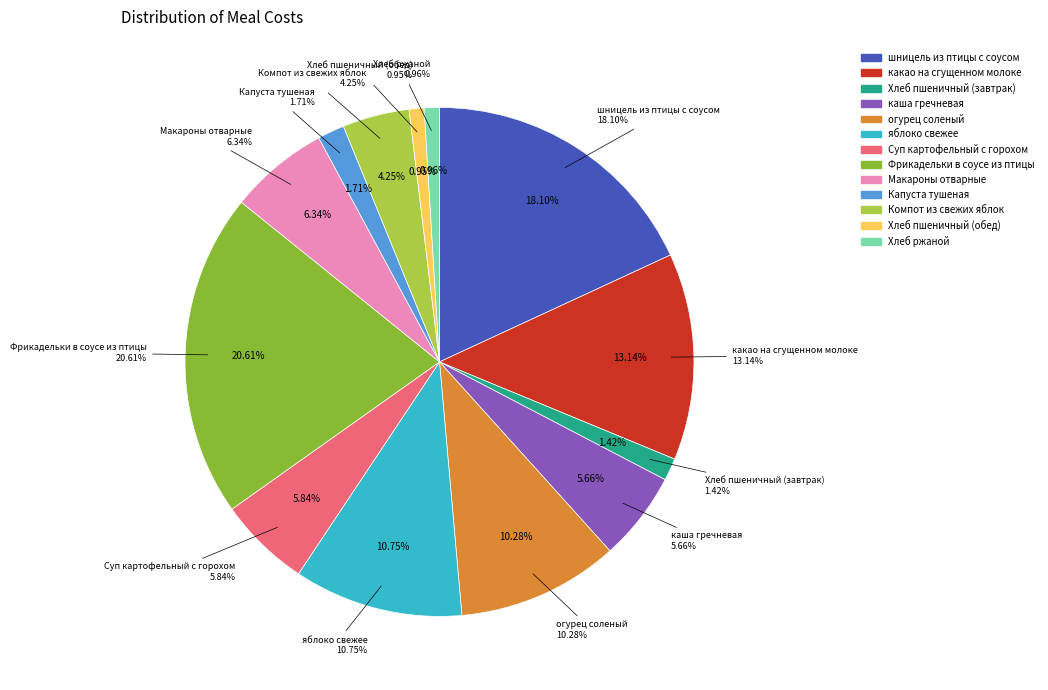

Count the number of slices in the pie.

13